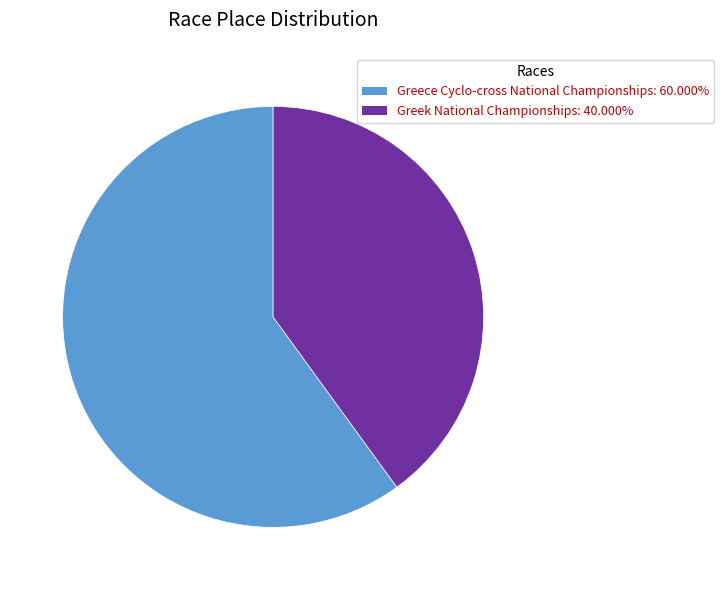

Which slice represents more than half of the pie?

Greece Cyclo-cross National Championships